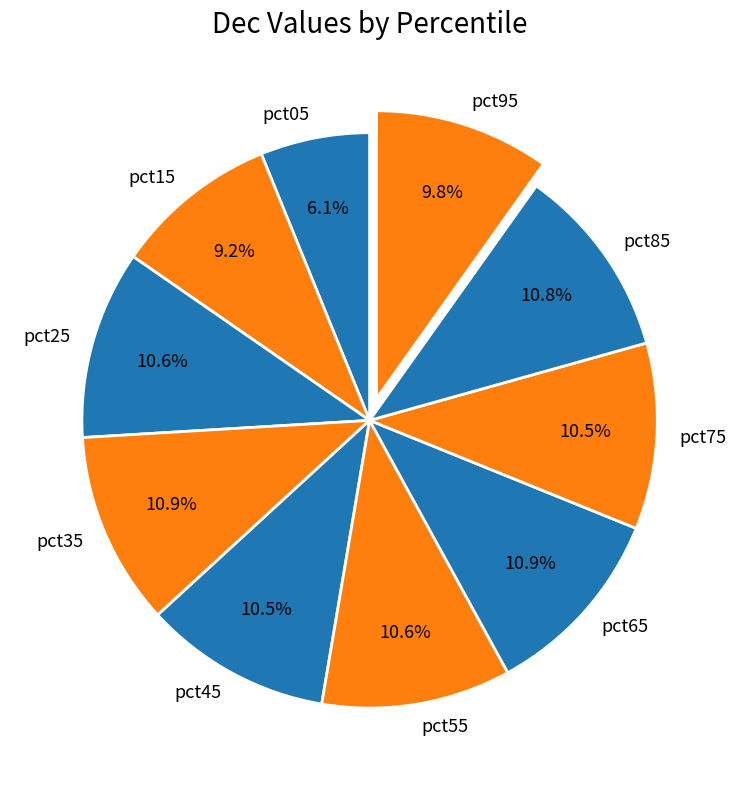

Is the sum of pct75 and pct95 greater than half?

No